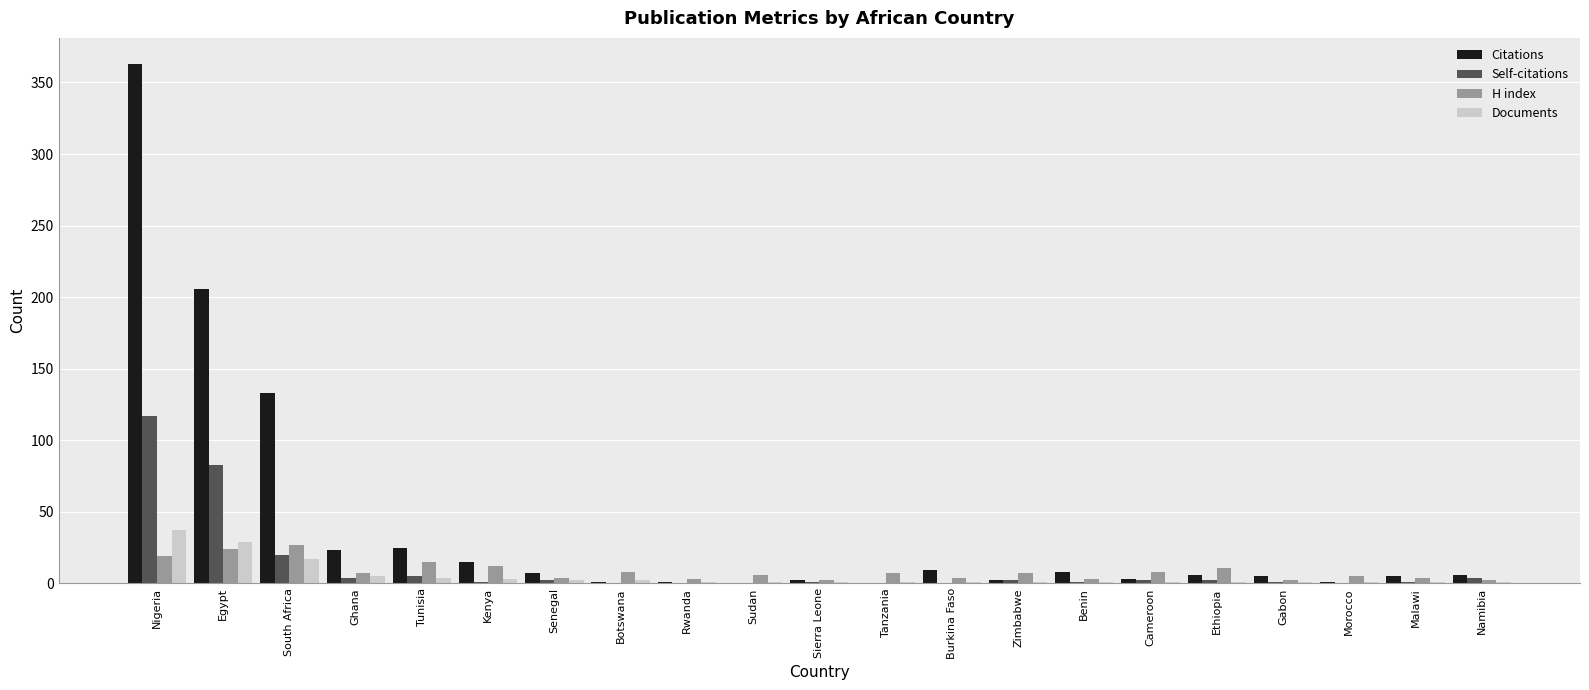

What is the total value across all series at South Africa?

197